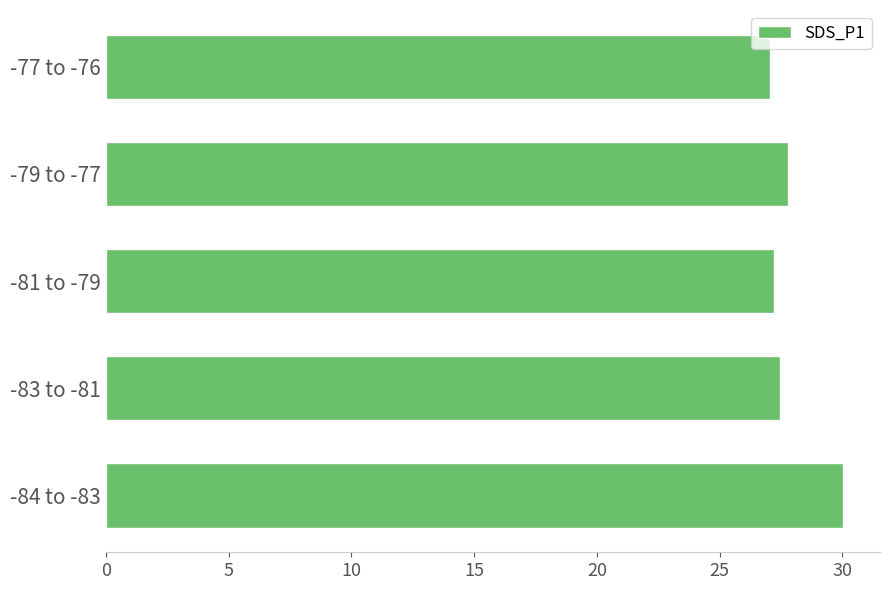

What is the minimum value shown in the chart?

27.1